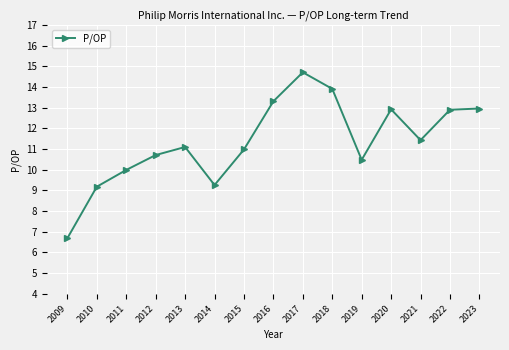

True or false: the data shows 2.8 at 2013.

False